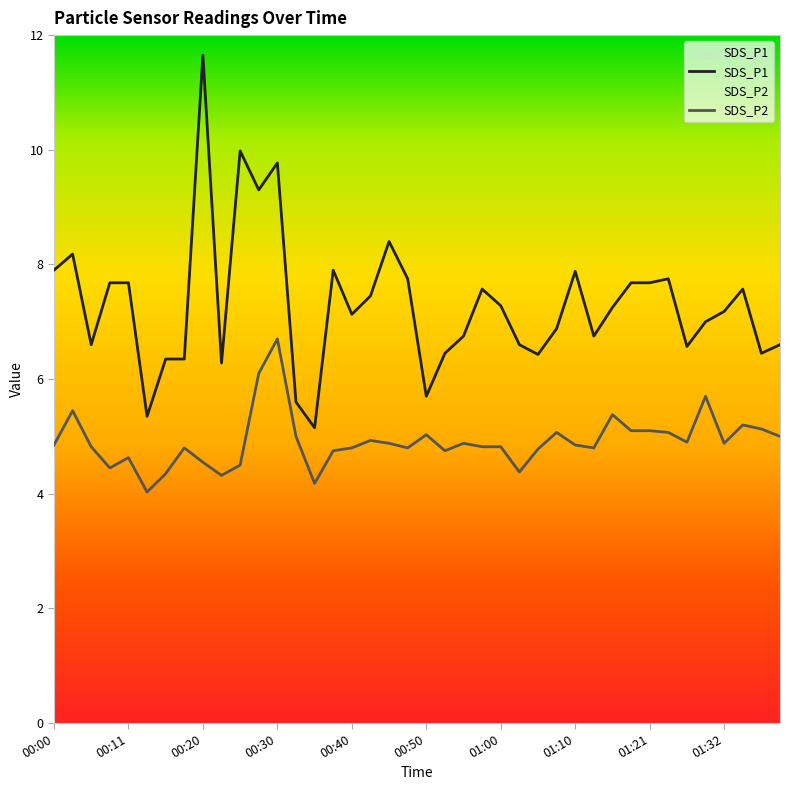

How many categories are shown in the chart?

40